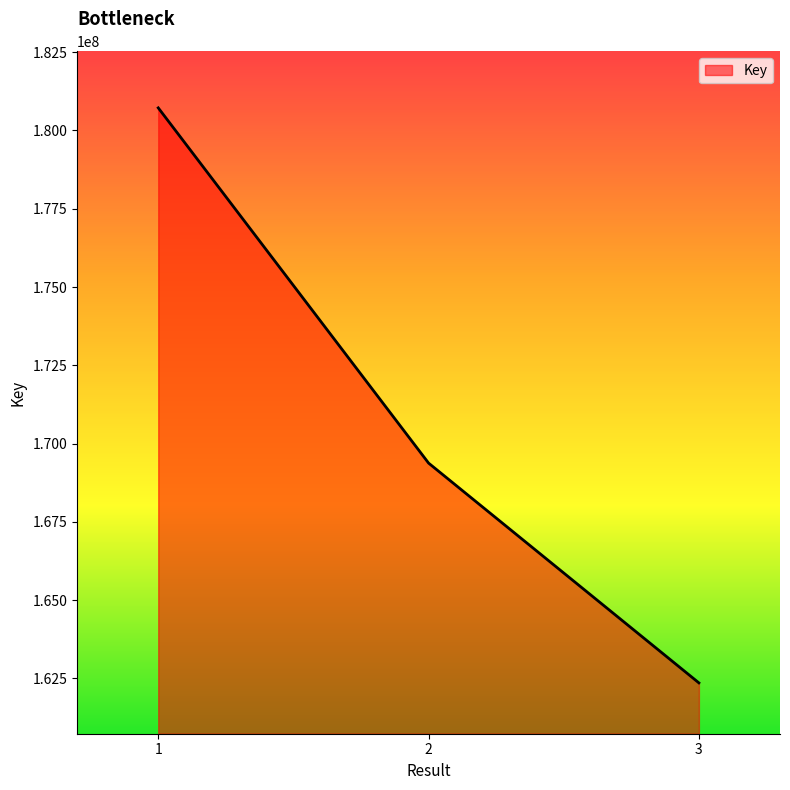

Reading left to right, what are all the values shown in this chart?

1=180721615	2=169378040	3=162359292